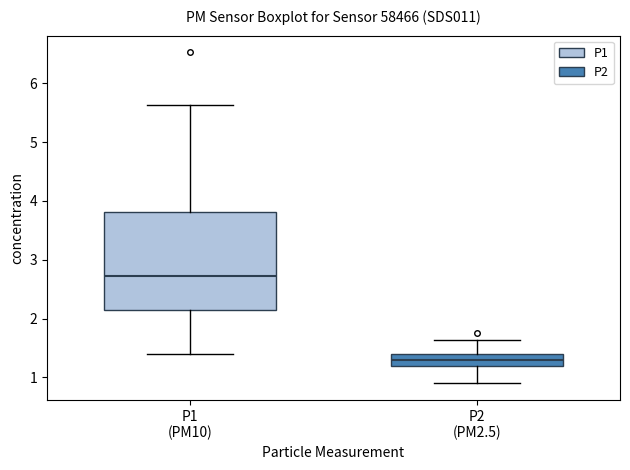

Which box's median line is the highest?

P1 (PM10)